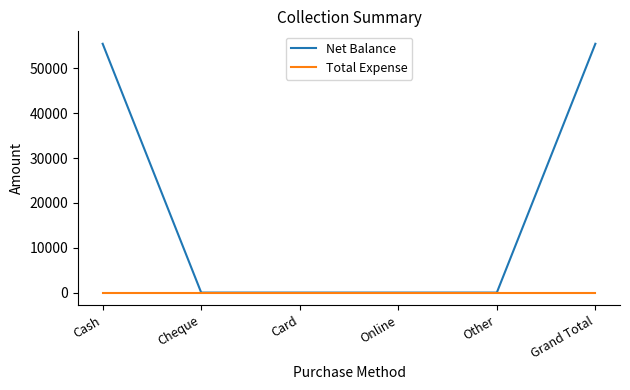

What is the maximum value shown in the chart?

55498